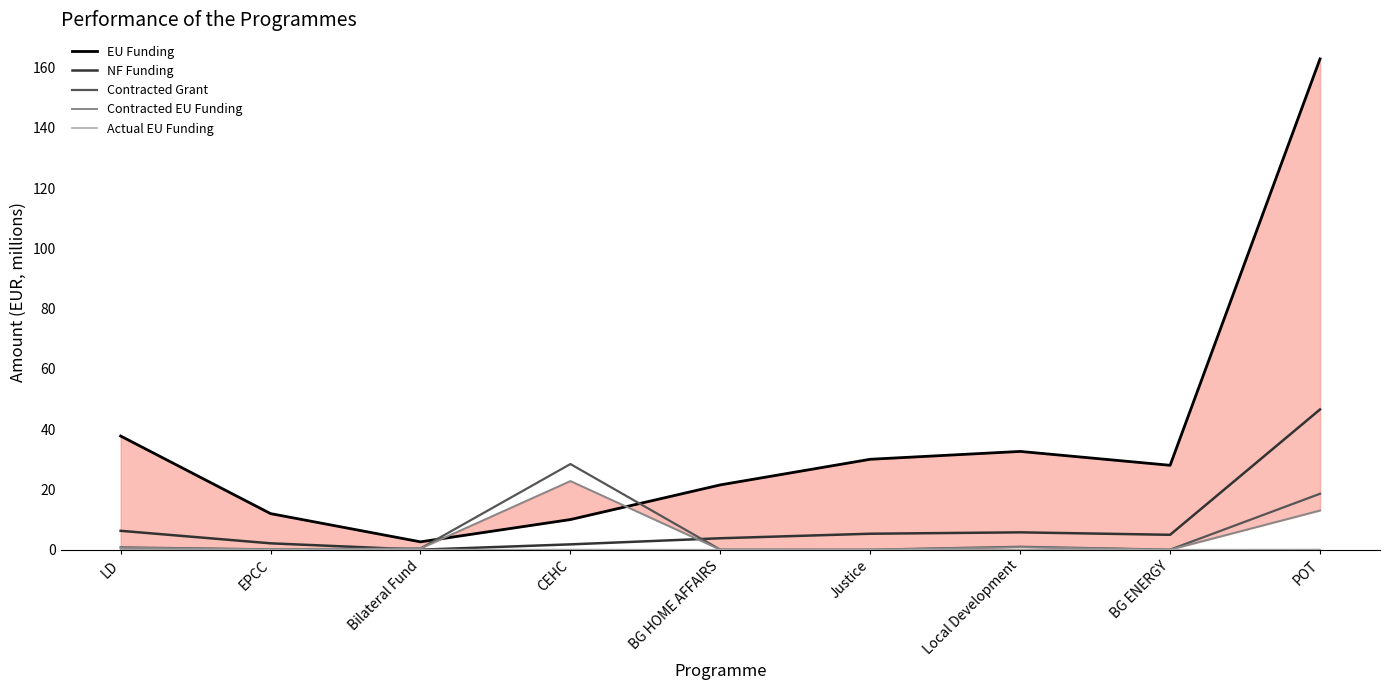

Between LD and Bilateral Fund, which series saw the biggest shift?

EU Funding